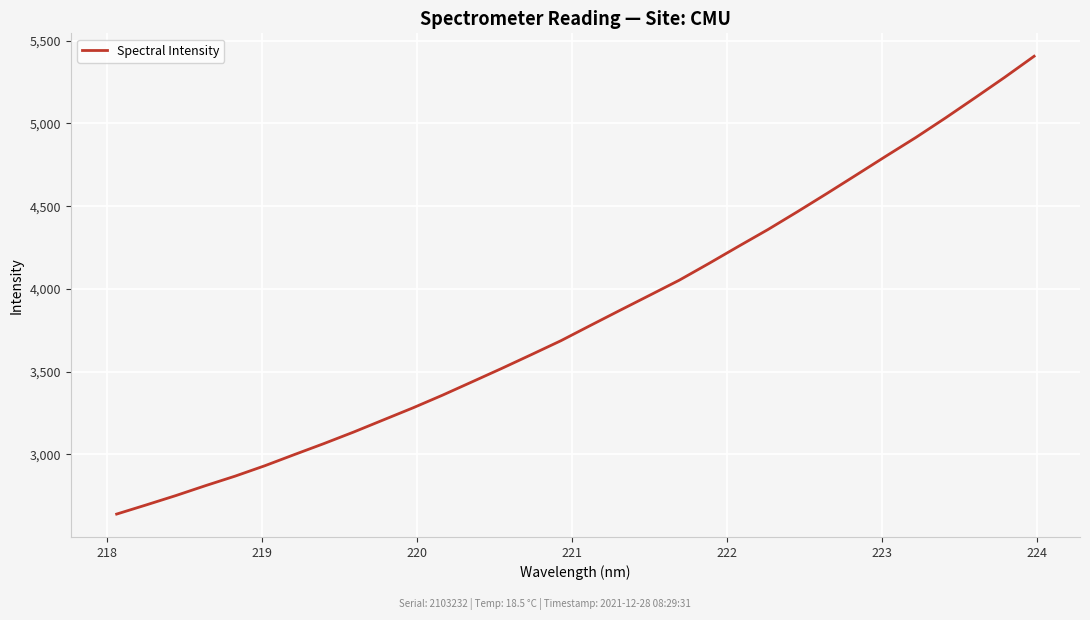

Is this an area chart (filled region under the line)?

No